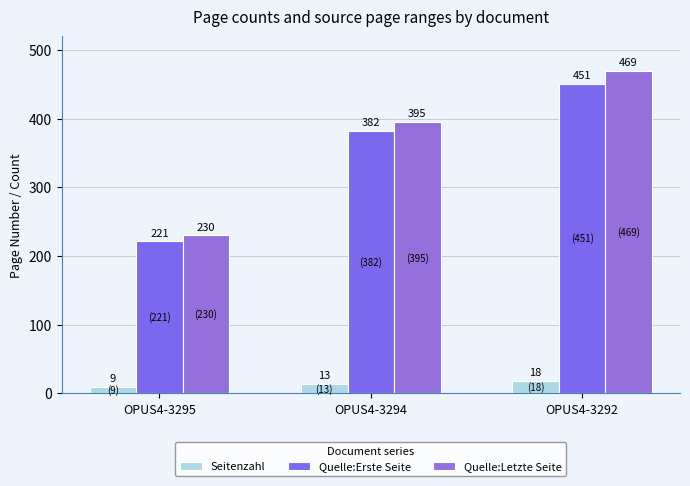

Does the chart contain any negative values?

No